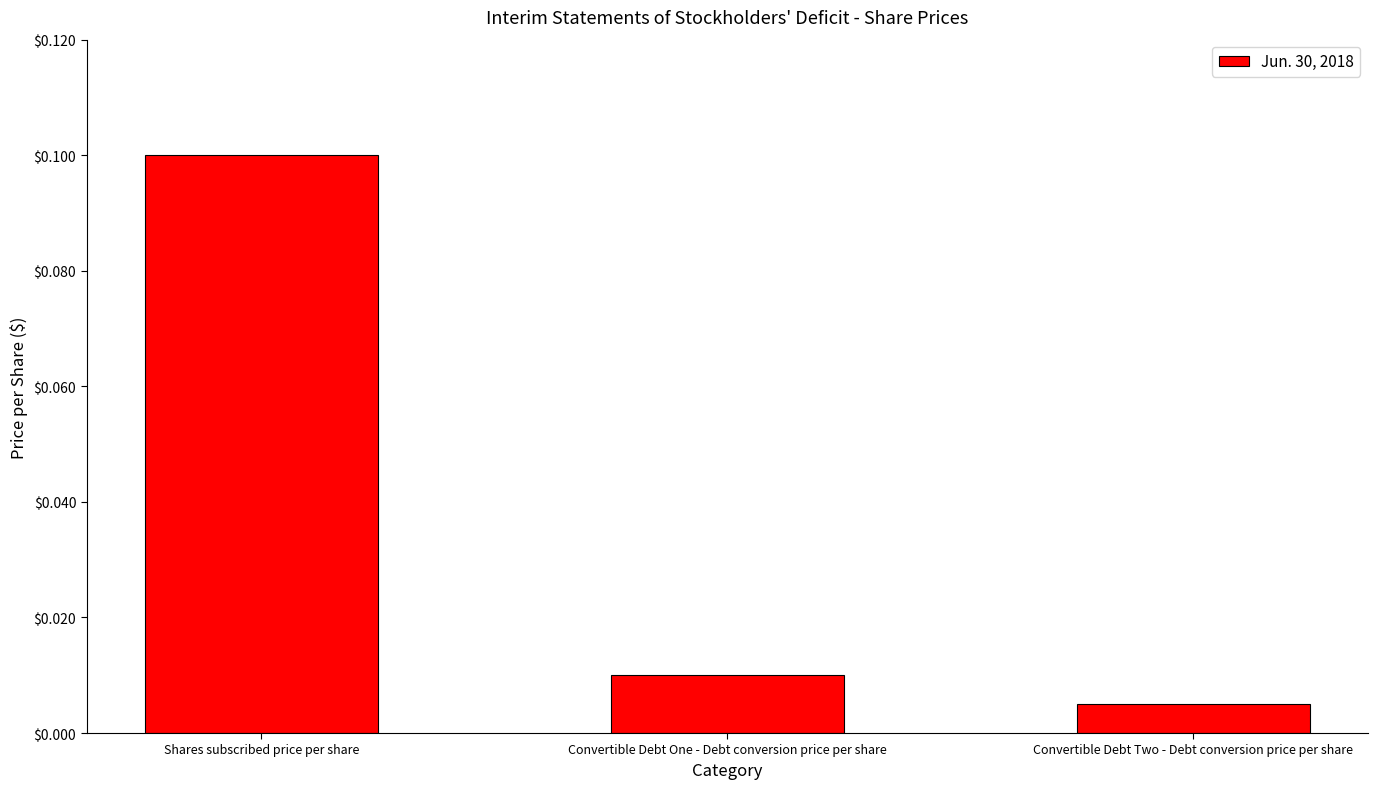

List the labels in order of value, smallest first.

Convertible Debt Two - Debt conversion price per share, Convertible Debt One - Debt conversion price per share, Shares subscribed price per share